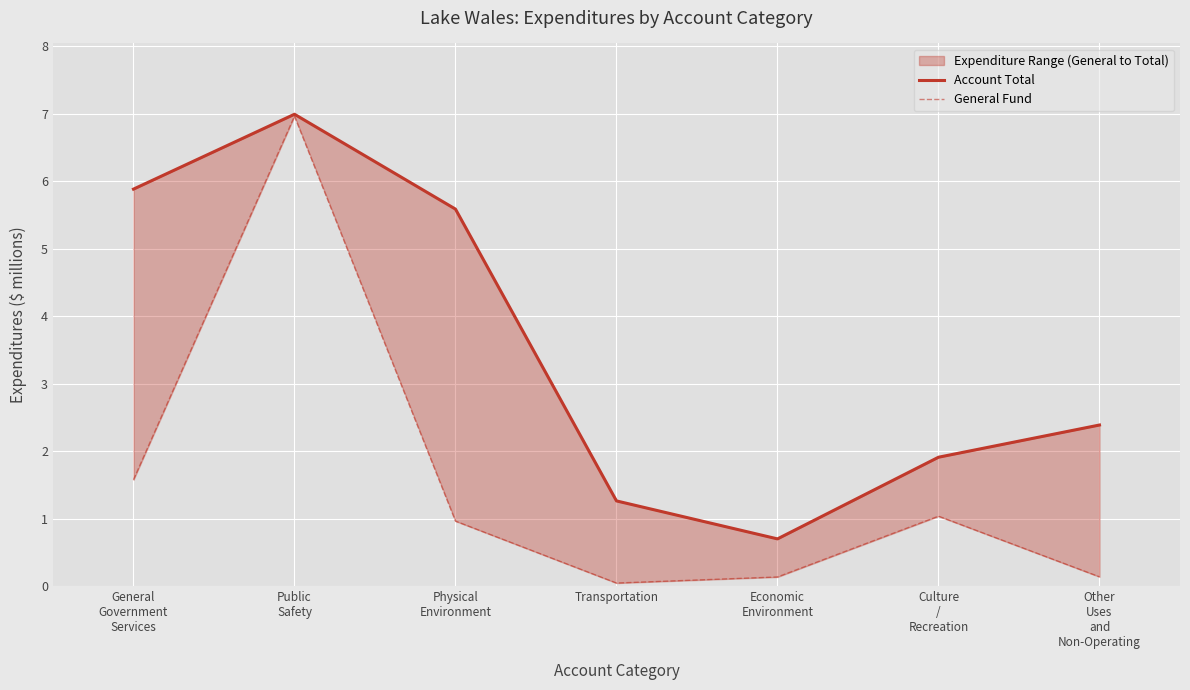

Reading left to right, list all the values displayed in this chart.

Account Total: General
Government
Services=5.9	Public
Safety=7.0	Physical
Environment=5.6	Transportation=1.3	Economic
Environment=0.7	Culture
/
Recreation=1.9	Other
Uses
and
Non-Operating=2.4
General Fund: General
Government
Services=1.6	Public
Safety=7.0	Physical
Environment=1.0	Transportation=0.0	Economic
Environment=0.1	Culture
/
Recreation=1.0	Other
Uses
and
Non-Operating=0.1